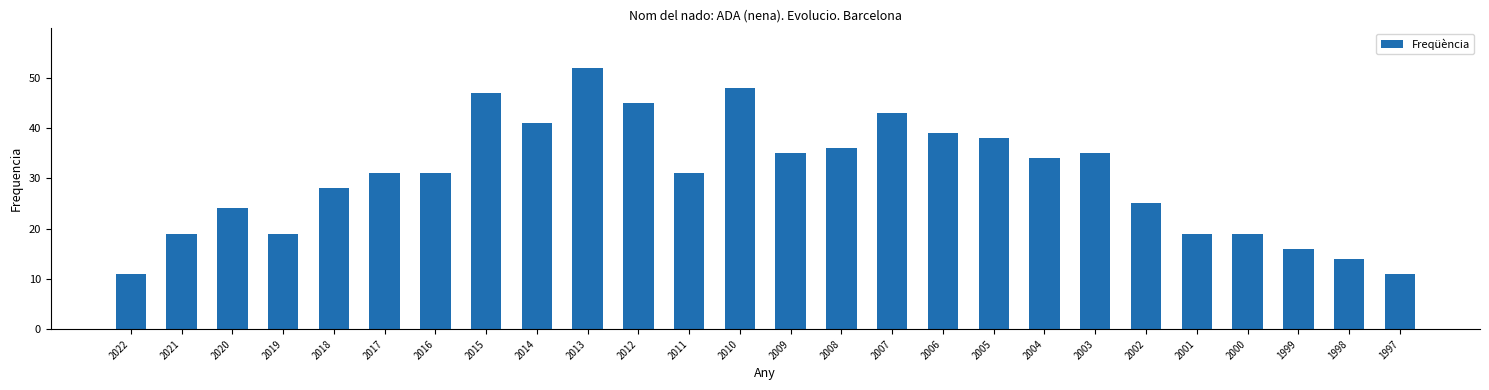

What is the difference between the second highest and minimum values?

37